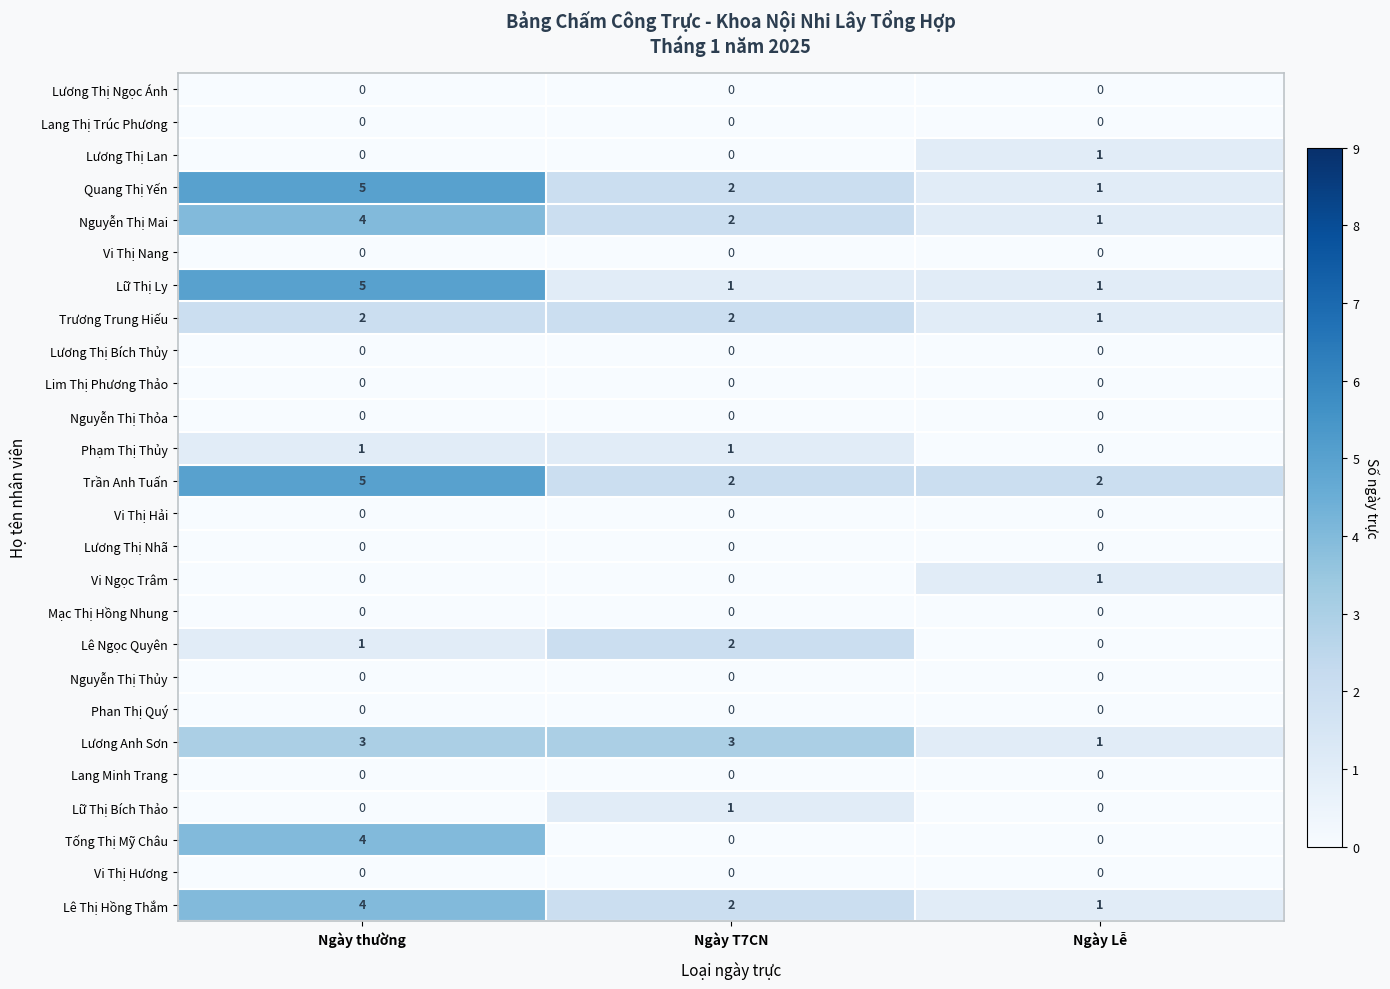

Where does the Lê Thị Hồng Thắm series first go above 2?

Ngày thường